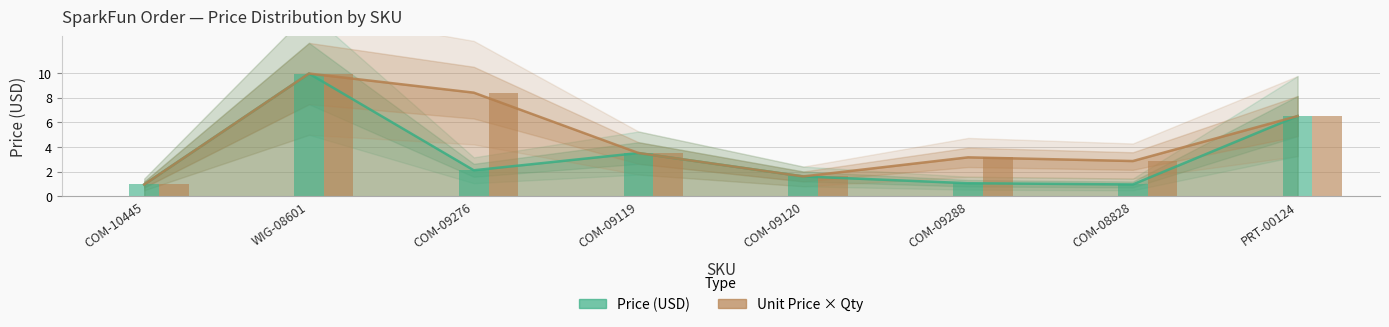

List the labels in order of Unit Price x Qty value, smallest first.

COM-10445, COM-09120, COM-08828, COM-09288, COM-09119, PRT-00124, COM-09276, WIG-08601